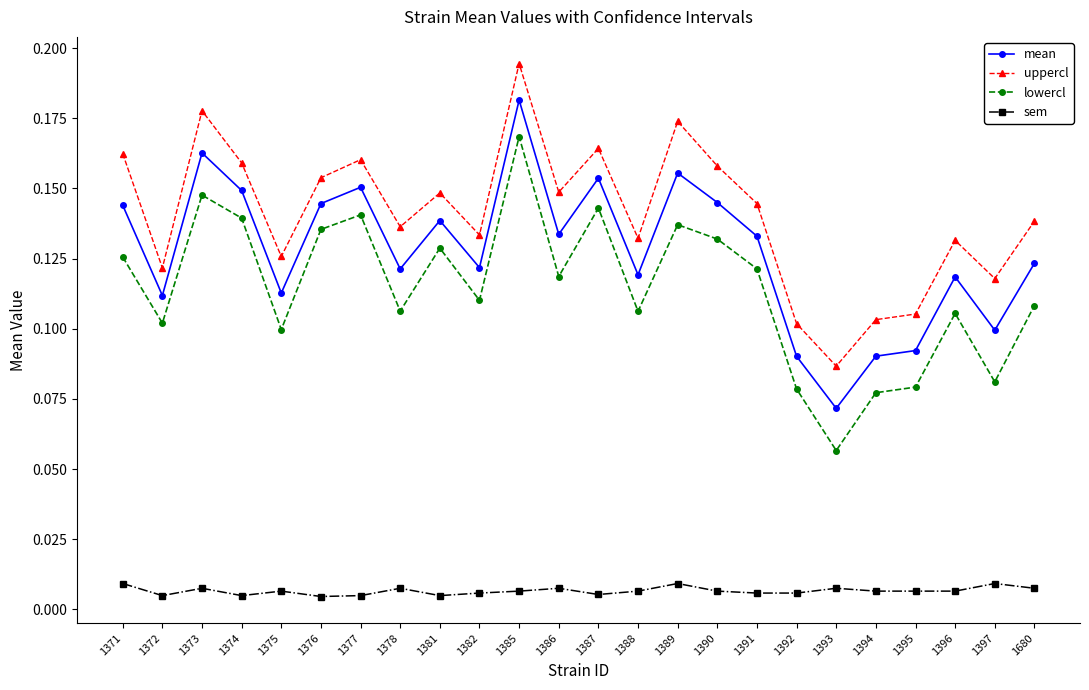

True or false: lowercl has more than 1 points higher than both neighbors.

True